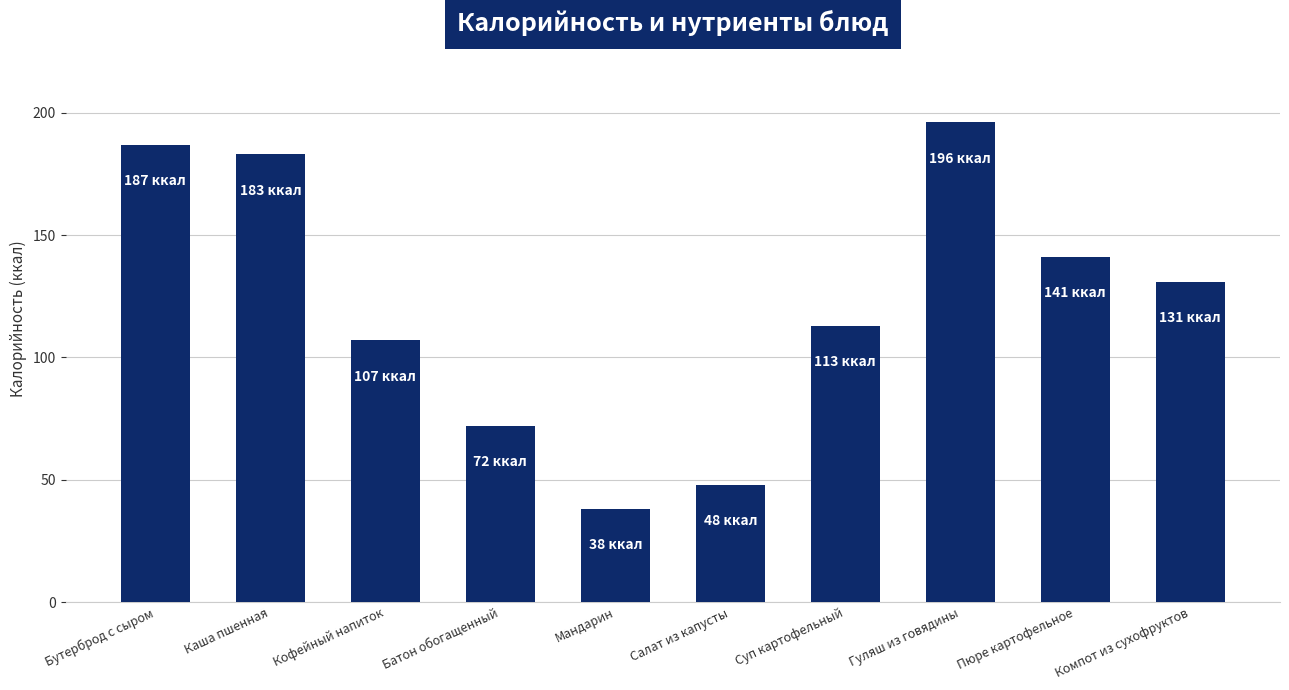

Is it true that the value at Каша пшенная is 254?

False